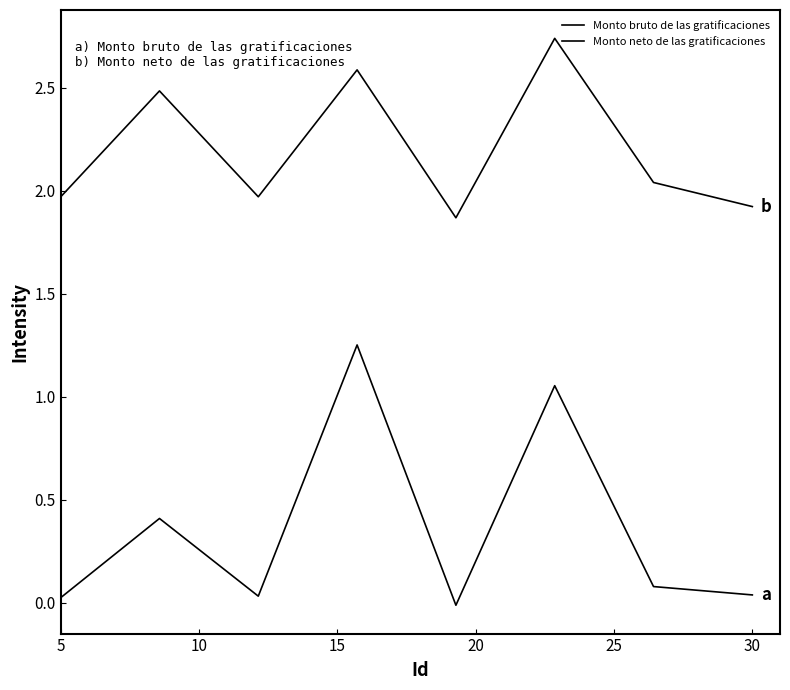

Which series has the largest total across all categories?

Monto neto de las gratificaciones